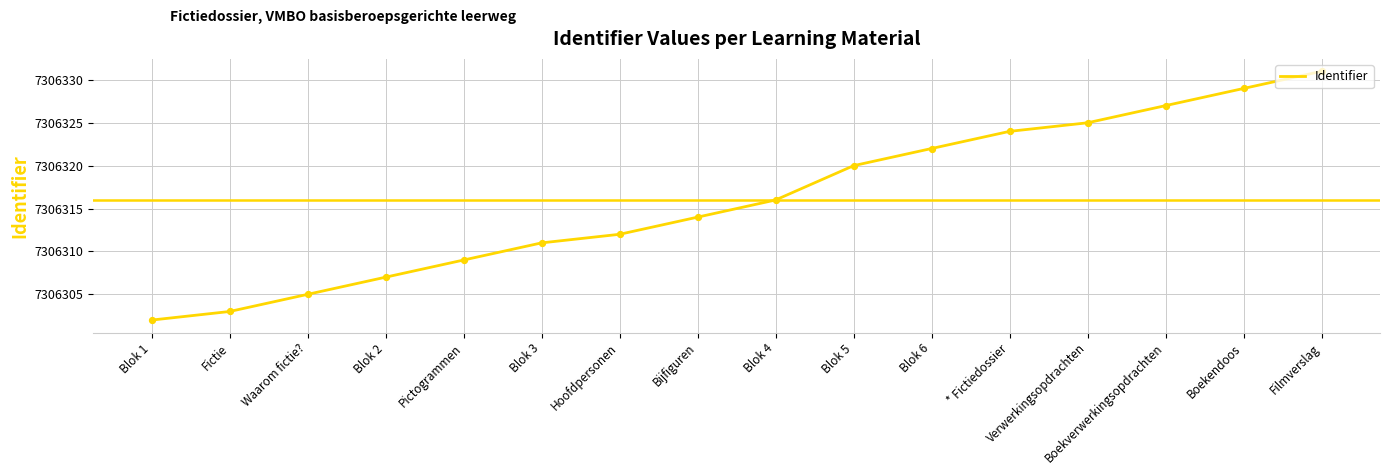

Between Fictie and Filmverslag, which is larger?

Filmverslag